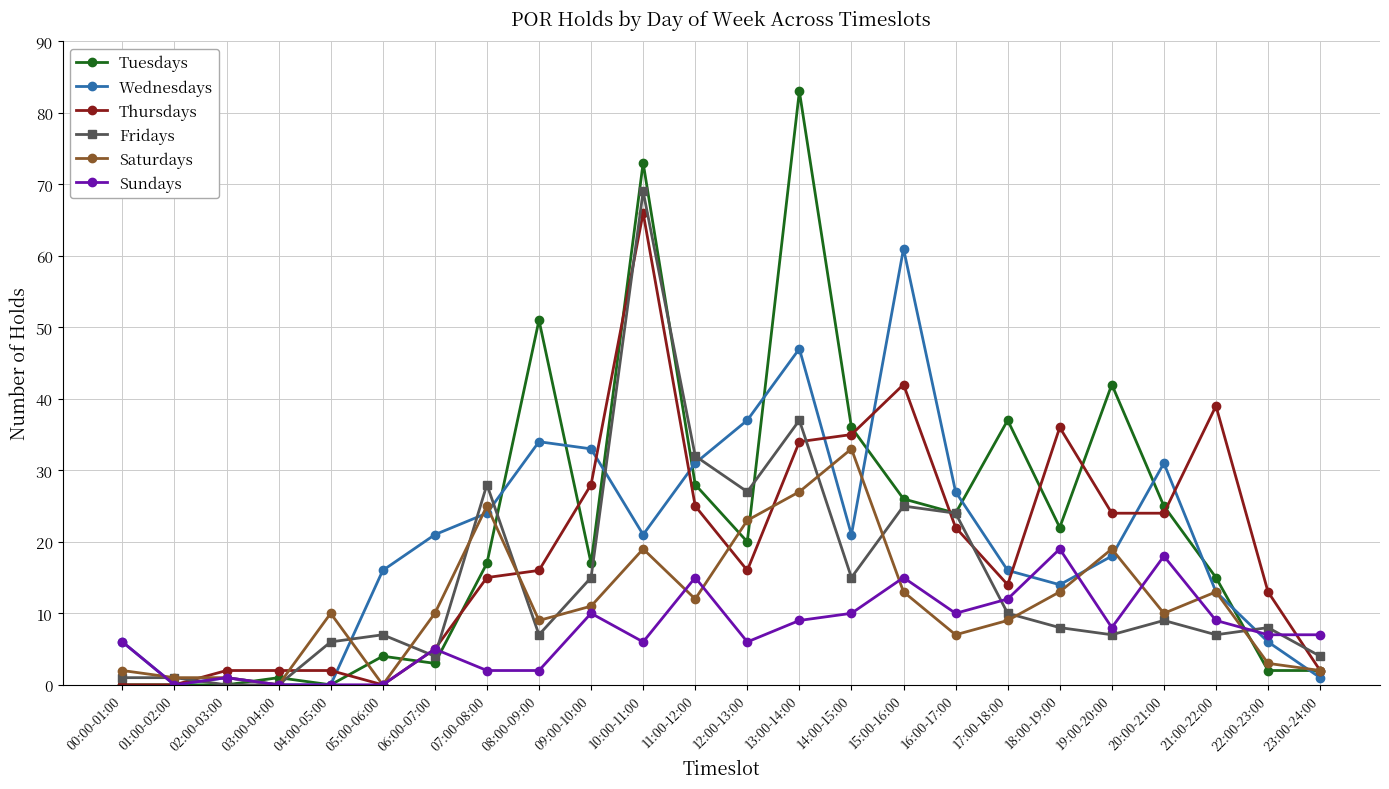

What position from the right is 01:00-02:00?

23